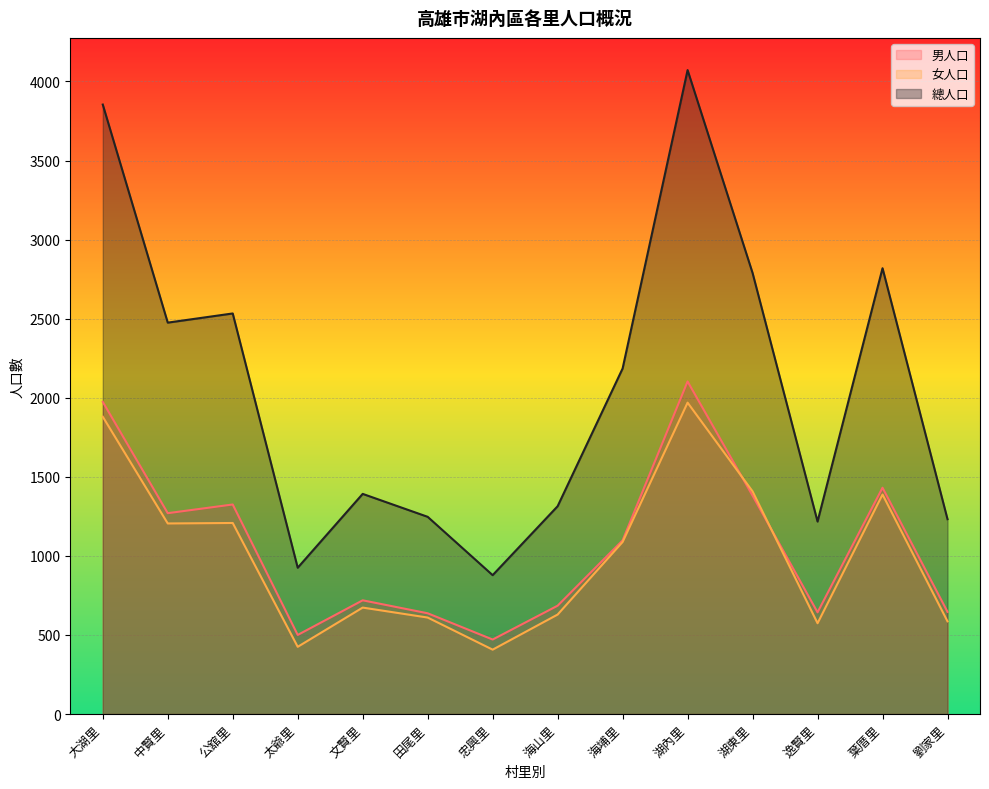

Is the value of 女人口 at 中賢里 greater than the value of 總人口 at 田尾里?

No